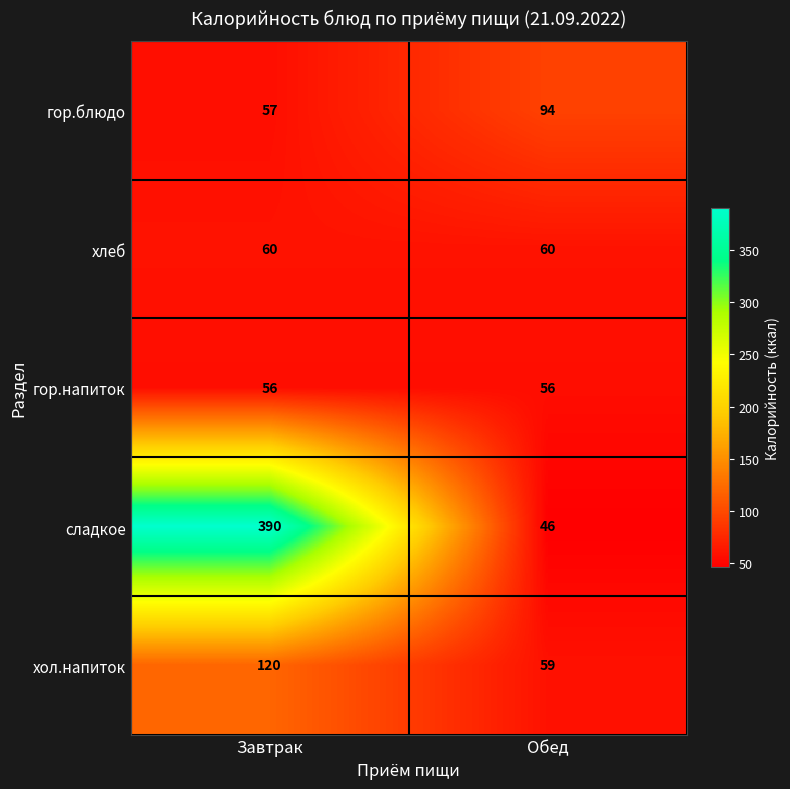

Which series changed the most between Завтрак and Обед?

сладкое